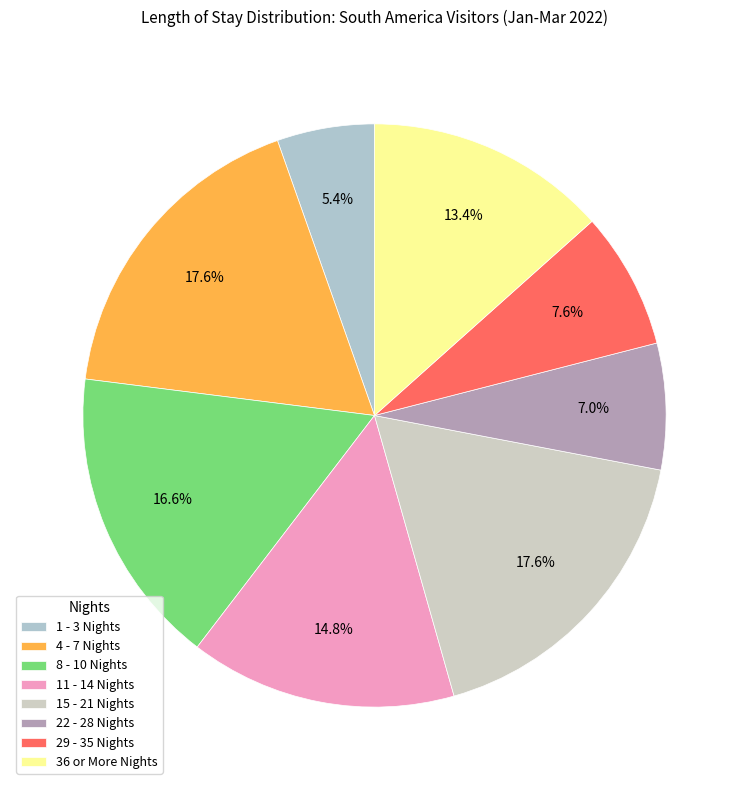

The 8 - 10 Nights slice represents 2% of the pie. True or false?

False